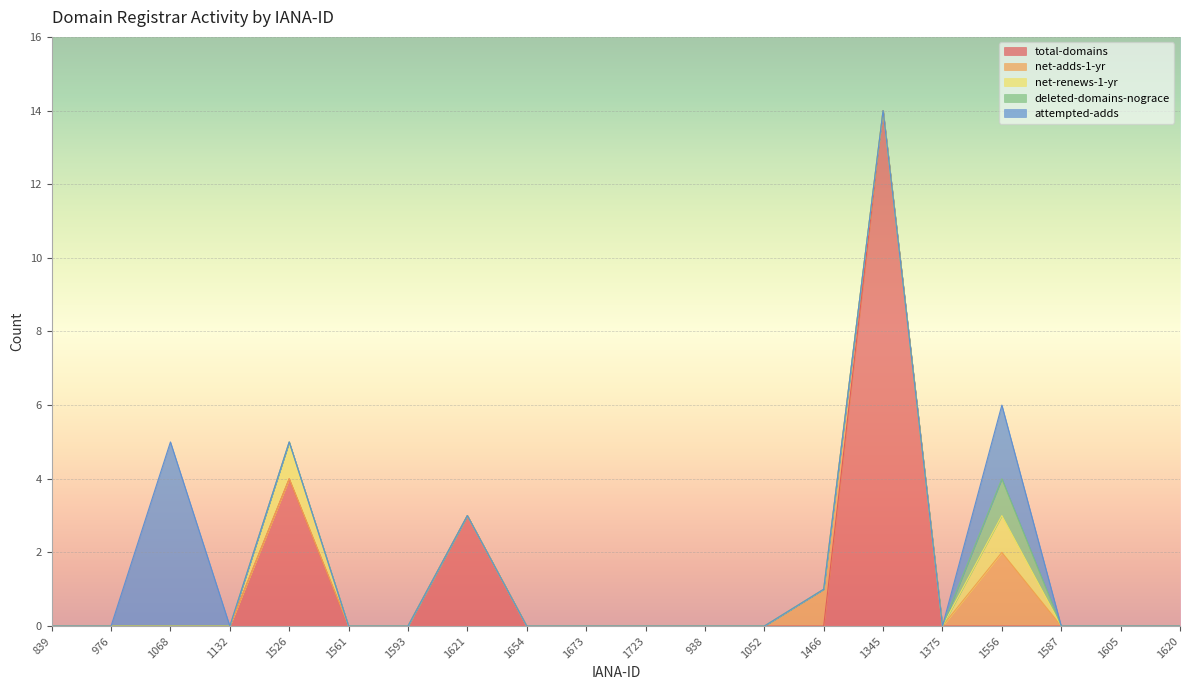

At which category is the sum across all series the highest?

1345